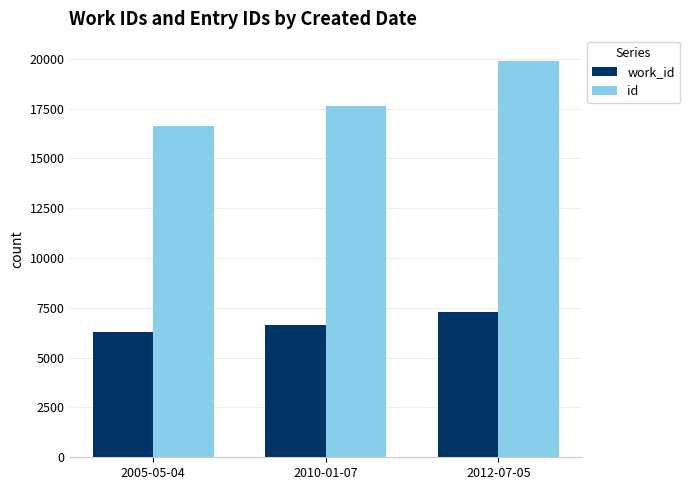

List the labels in order of work_id value, smallest first.

2005-05-04, 2010-01-07, 2012-07-05